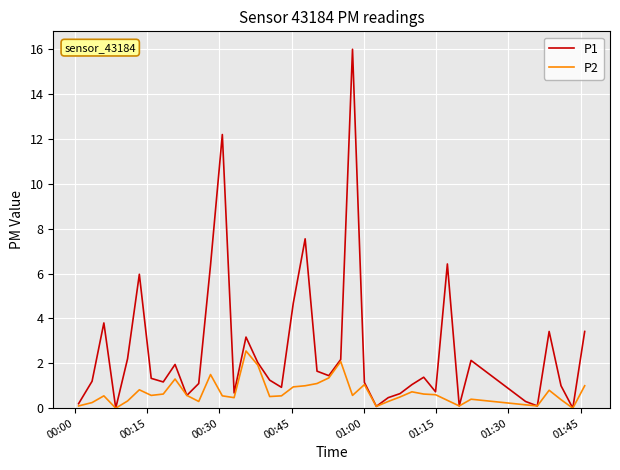

In P2, how many points are lower than both neighbors (excluding endpoints)?

10